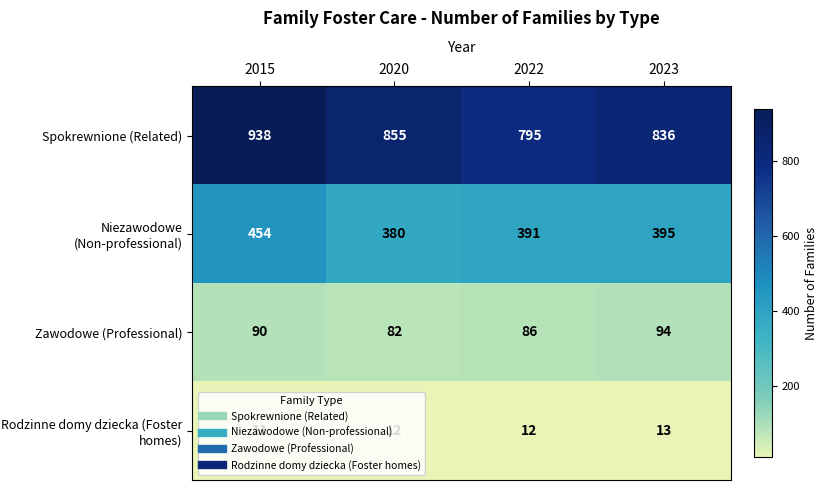

Rank the series at 2023 from highest to lowest value.

Spokrewnione (Related), Niezawodowe (Non-professional), Zawodowe (Professional), Rodzinne domy dziecka (Foster homes)